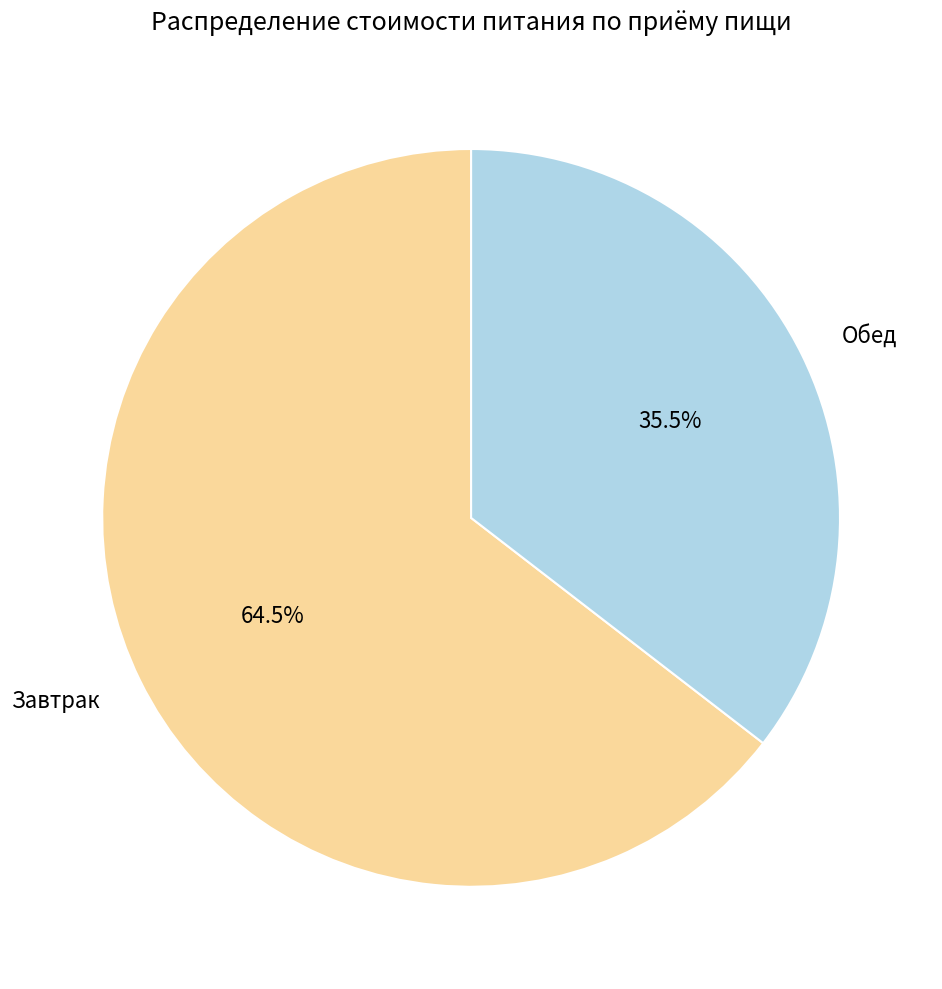

Which has a higher value, Обед or Завтрак?

Завтрак